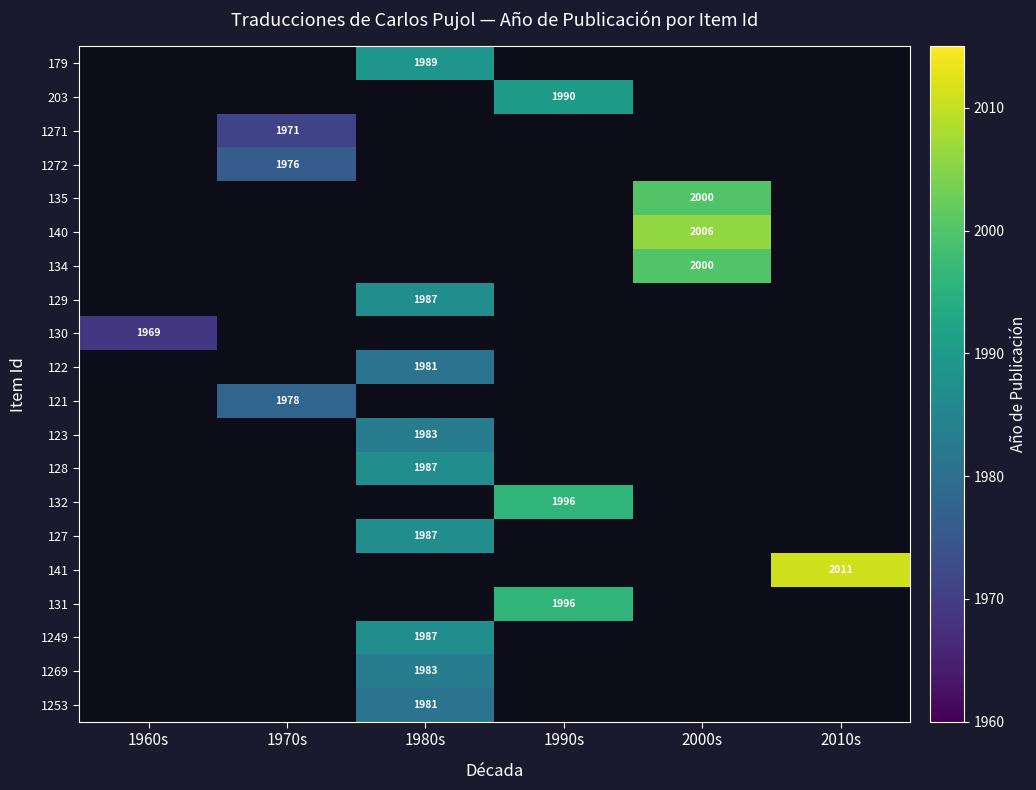

What is the maximum value shown in the chart?

2011.0